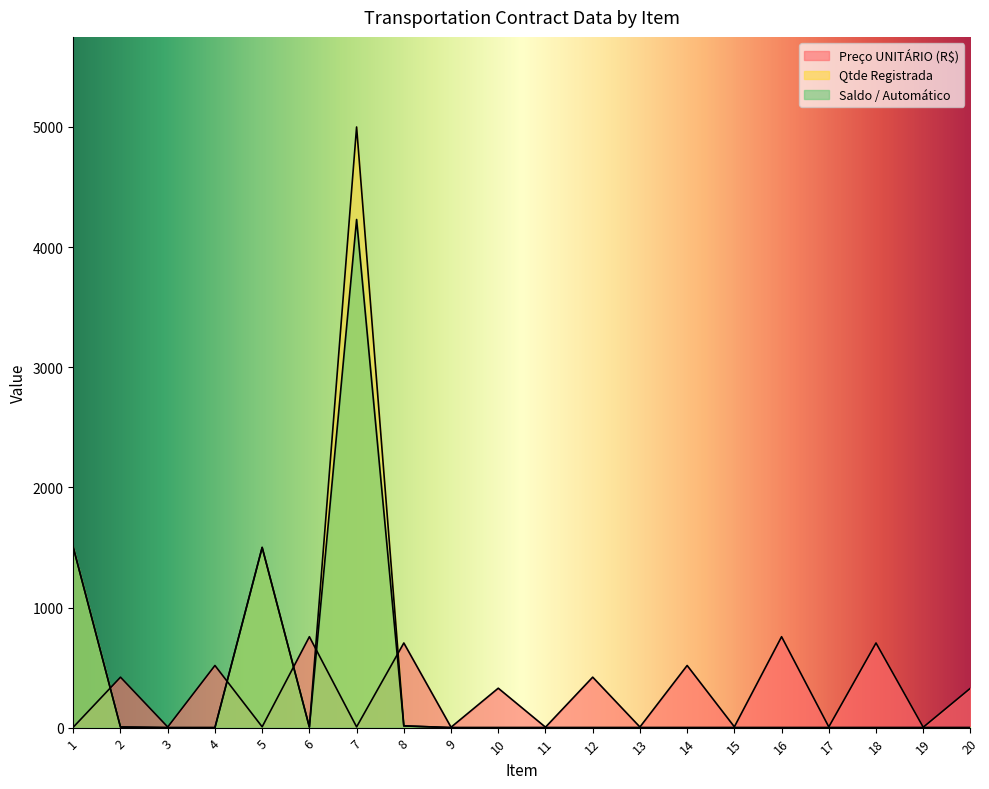

What is the difference between the maximum and minimum values in the Saldo / Automático series?

4230.0